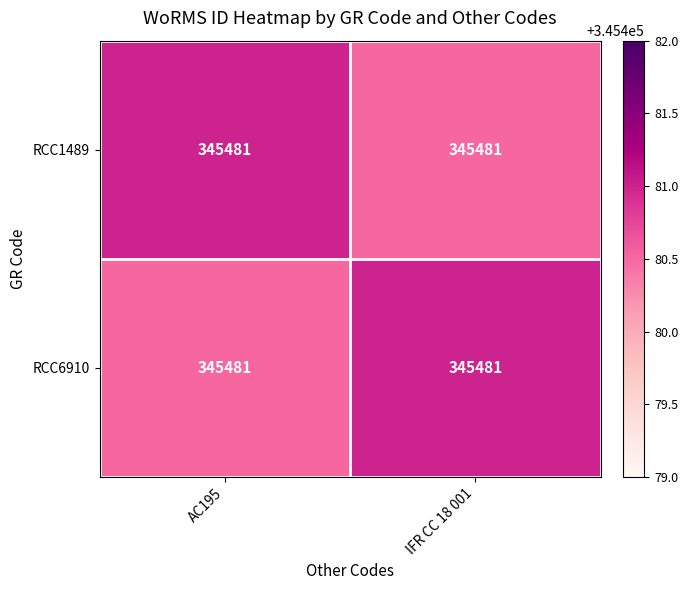

True or false: RCC6910 has a value of 345481.0 at IFR CC 18 001.

True